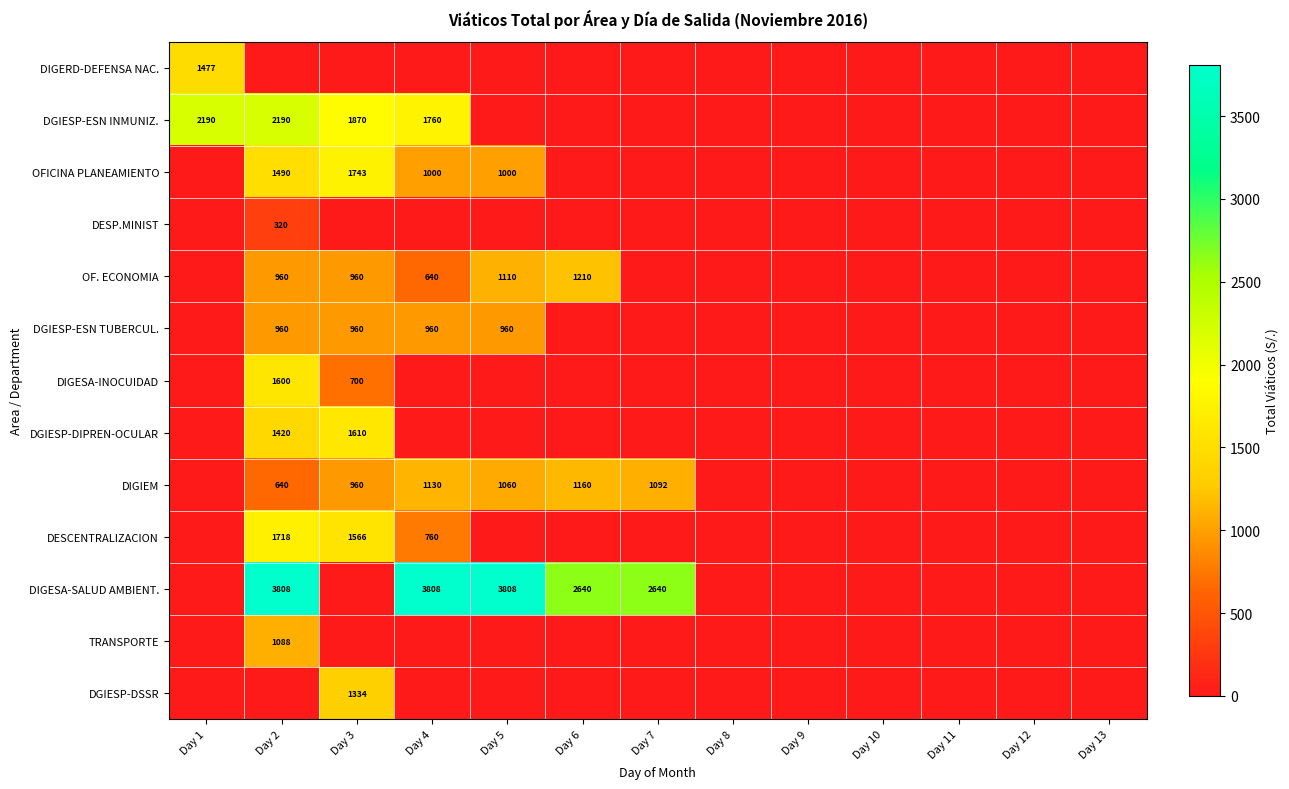

The DGIESP-DSSR series shows 2344 at Day 3. True or false?

False